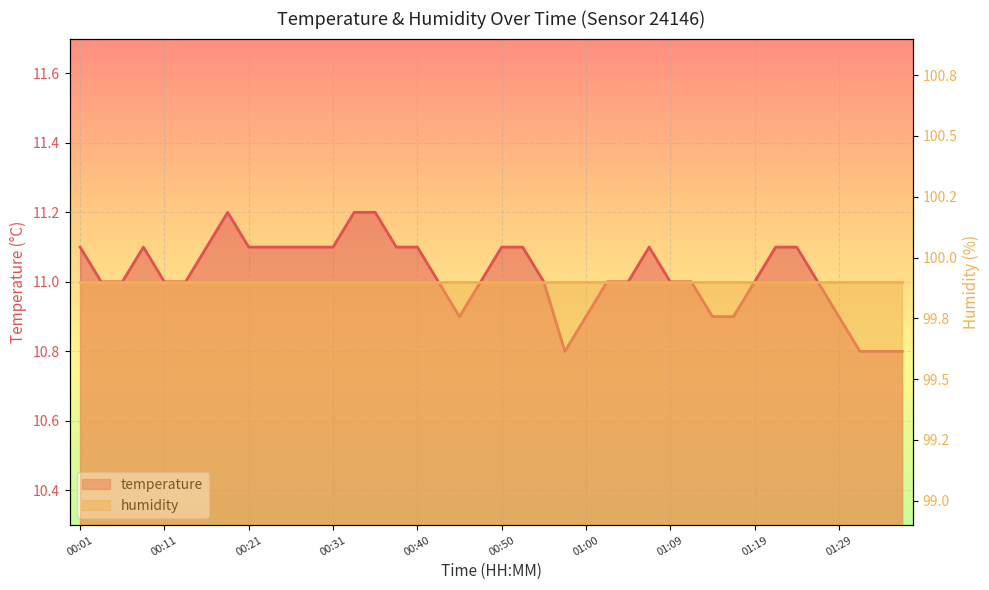

Reading left to right, transcribe all the data shown in this chart.

00:01=11.1	00:04=11.0	00:06=11.0	00:09=11.1	00:11=11.0	00:13=11.0	00:16=11.1	00:18=11.2	00:21=11.1	00:23=11.1	00:26=11.1	00:28=11.1	00:31=11.1	00:33=11.2	00:35=11.2	00:38=11.1	00:40=11.1	00:43=11.0	00:45=10.9	00:48=11.0	00:50=11.1	00:52=11.1	00:55=11.0	00:57=10.8	01:00=10.9	01:02=11.0	01:05=11.0	01:07=11.1	01:09=11.0	01:12=11.0	01:14=10.9	01:17=10.9	01:19=11.0	01:22=11.1	01:24=11.1	01:26=11.0	01:29=10.9	01:31=10.8	01:34=10.8	01:36=10.8